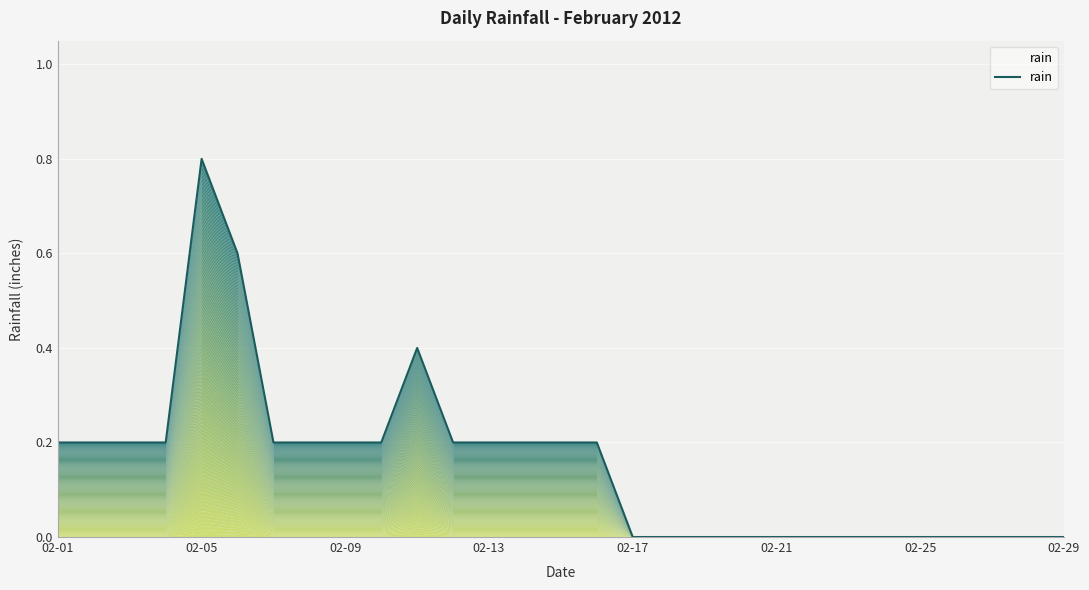

Reading left to right, what are all the values shown in this chart?

0.2	0.2	0.2	0.2	0.8	0.6	0.2	0.2	0.2	0.2	0.4	0.2	0.2	0.2	0.2	0.2	0.0	0.0	0.0	0.0	0.0	0.0	0.0	0.0	0.0	0.0	0.0	0.0	0.0